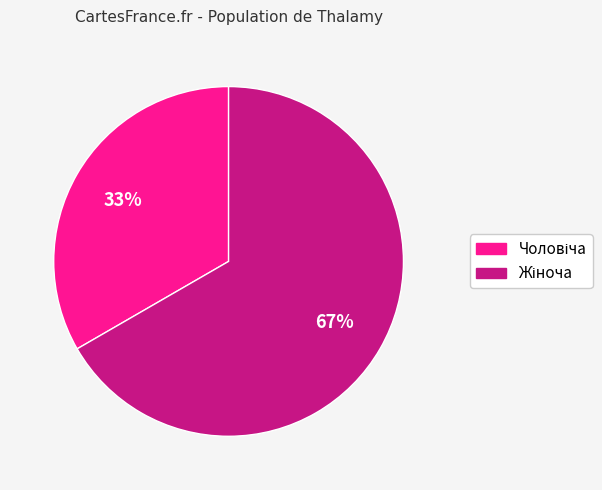

Is there a majority slice in this chart?

Yes